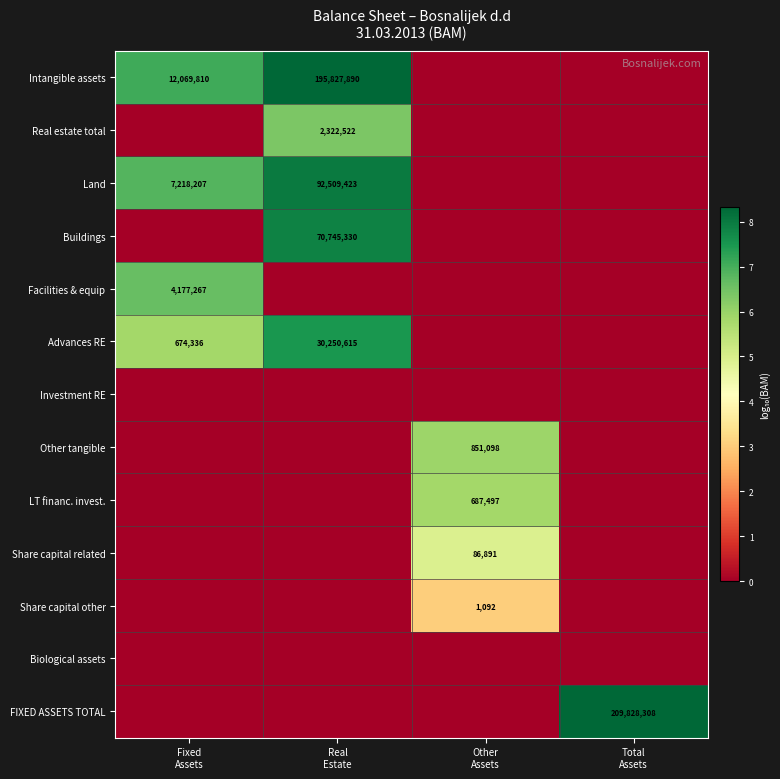

Which series changed the most between Fixed Assets and Other Assets?

Intangible assets